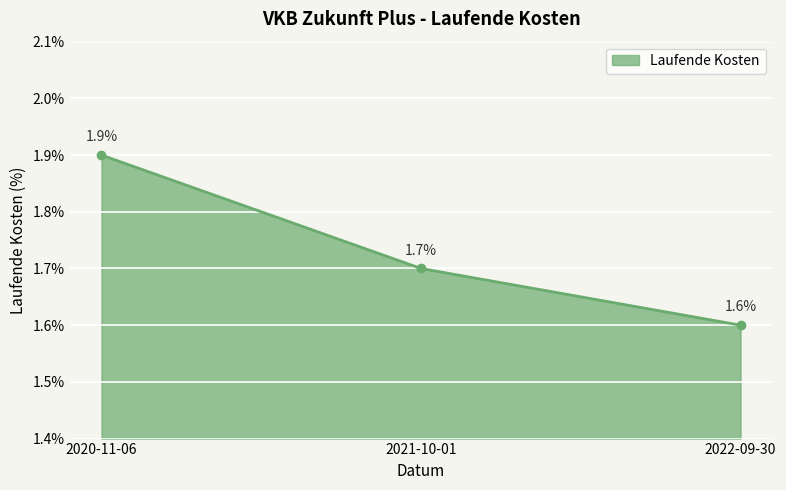

What is the label of the 2nd point from the left?

2021-10-01